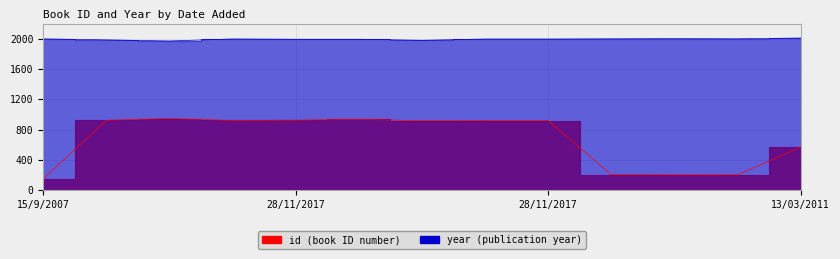

Reading left to right, what are all the values shown in this chart?

id: 152	925	948	922	926	937	919	920	921	207	206	205	572
year: 1998	1985	1970	1997	1993	1993	1979	1996	1996	1999	2001	1999	2009